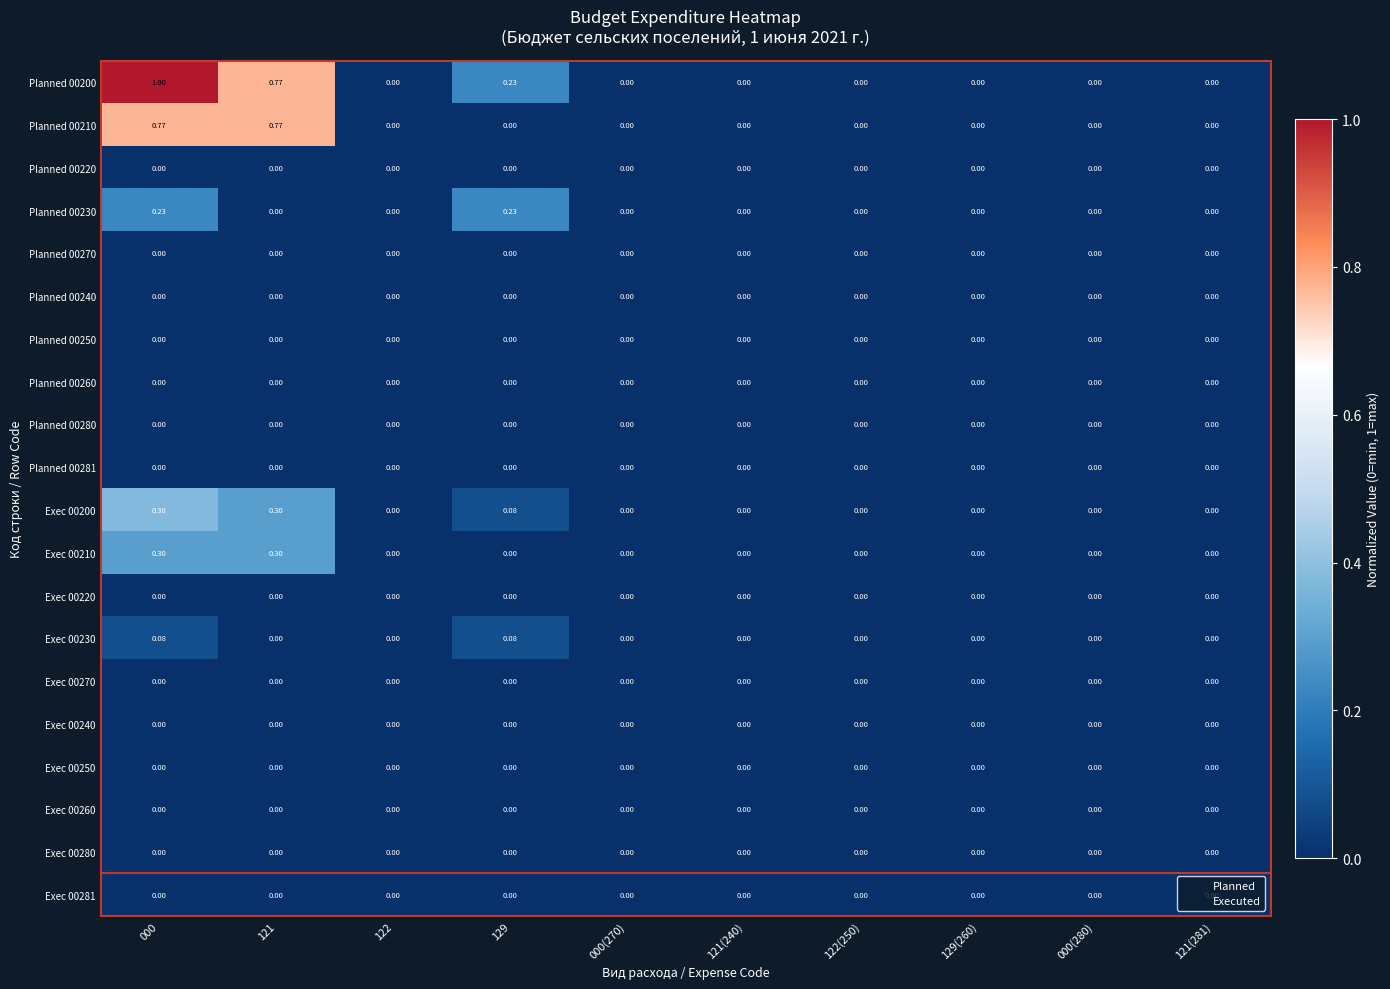

How many categories are shown in the chart?

10